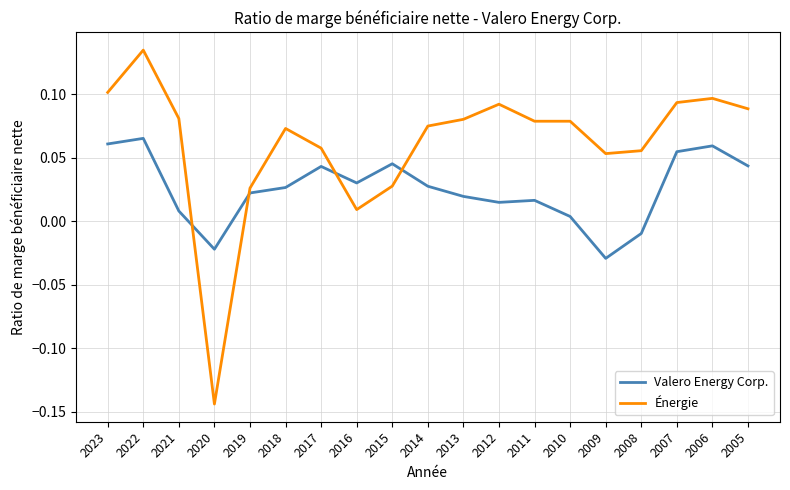

Is the value of Énergie at 2013 greater than the value of Valero Energy Corp. at 2009?

Yes